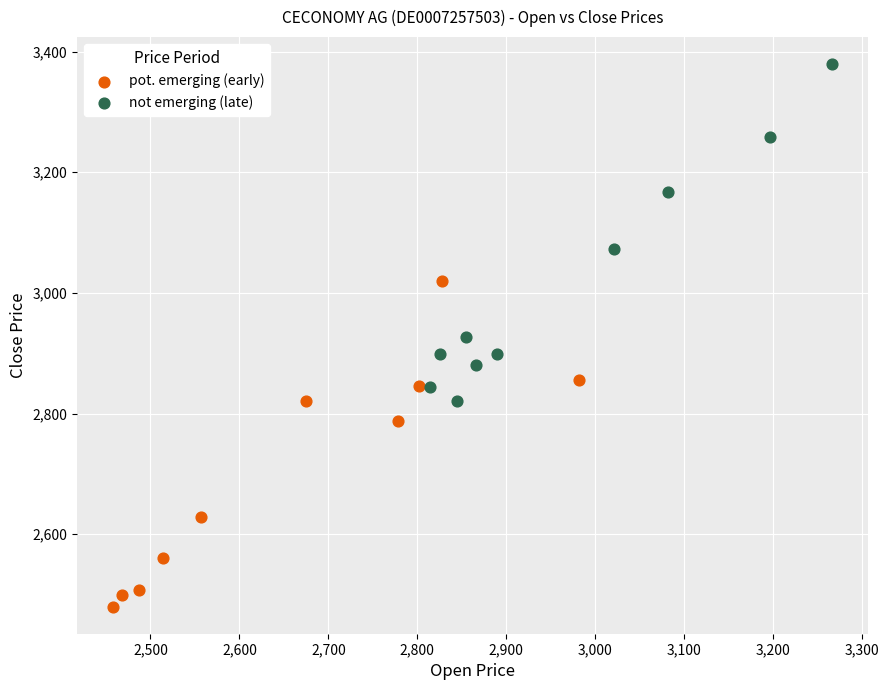

Which series reaches the maximum Y coordinate?

not emerging (late)